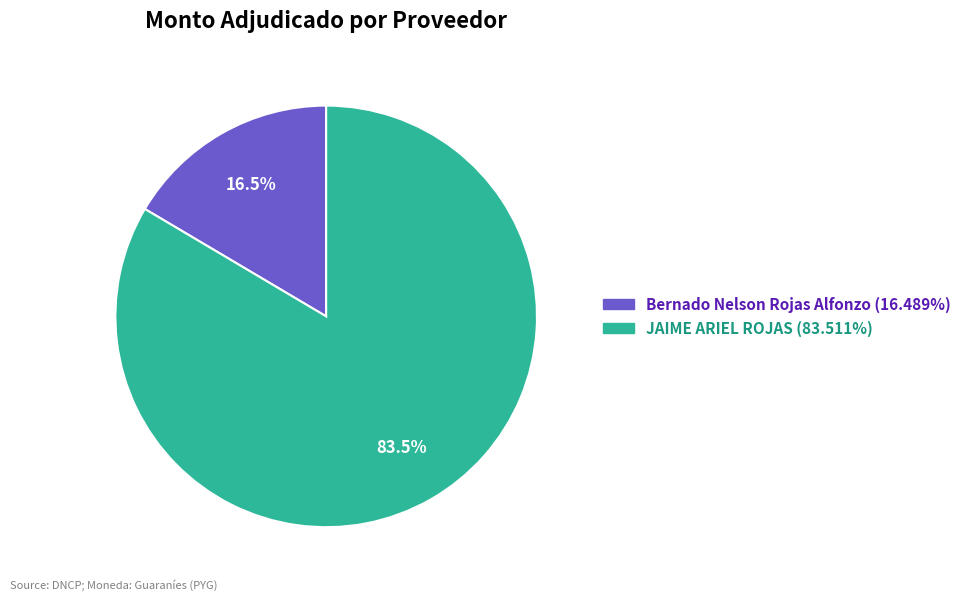

How many slices are in this pie chart?

2